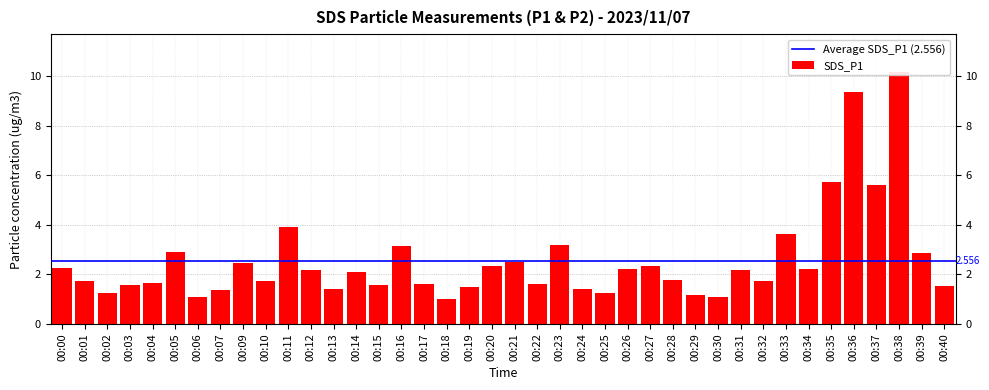

What is the sum of all values?

102.2